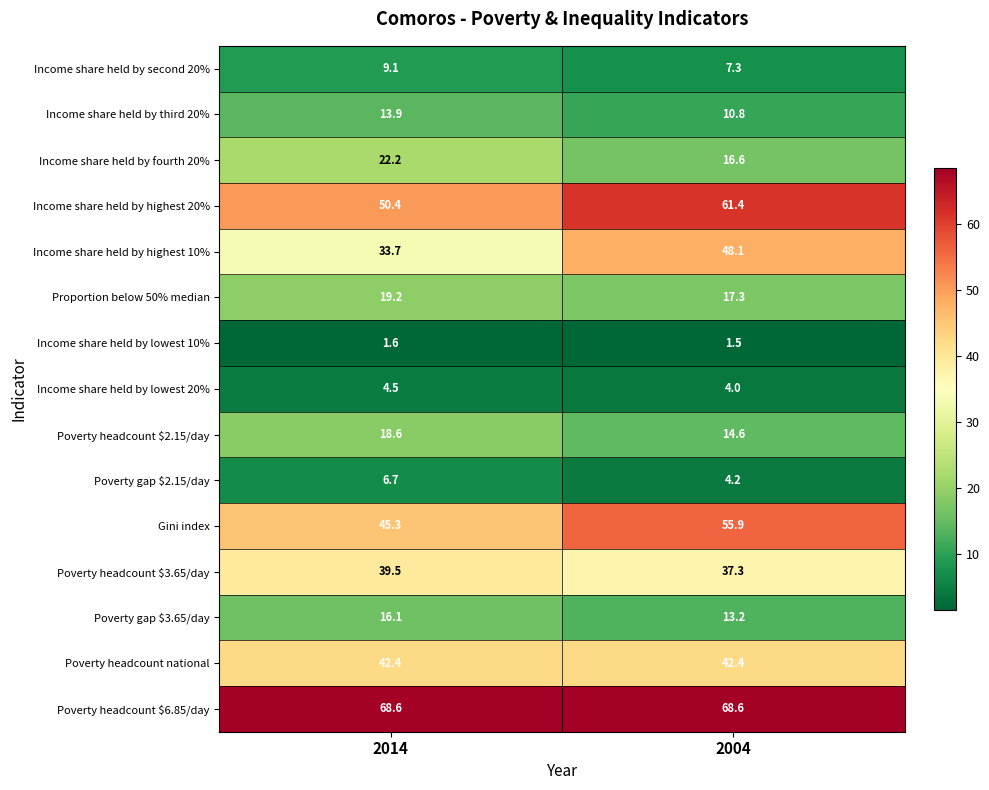

Is it true that Income share held by lowest 20% equals 4.0 at 2004?

True